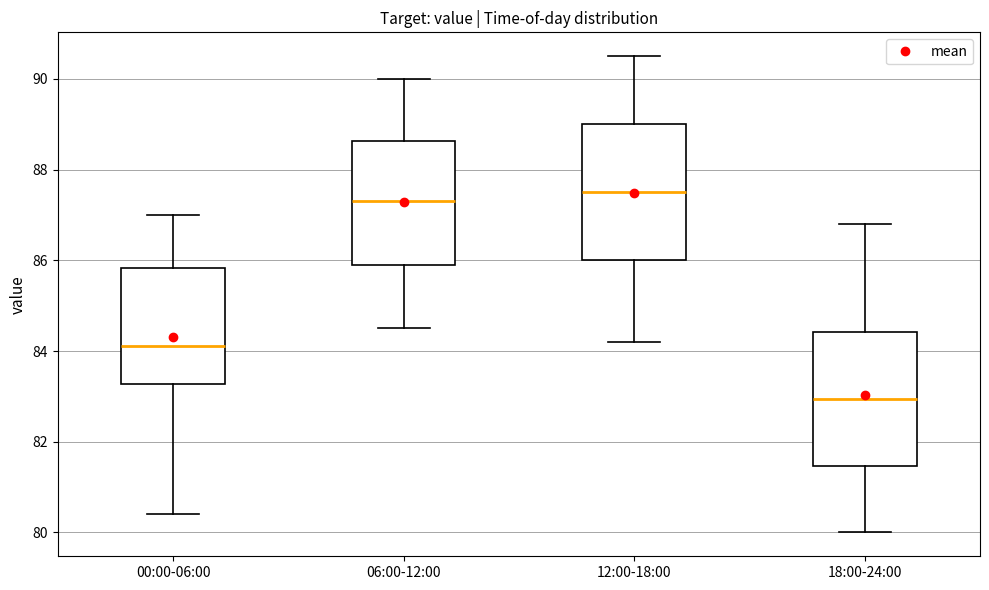

Where does the upper whisker of the box for 06:00-12:00 end on the y-axis? The values are not printed on the chart, so give them approximately, as read against the axis.

90.0